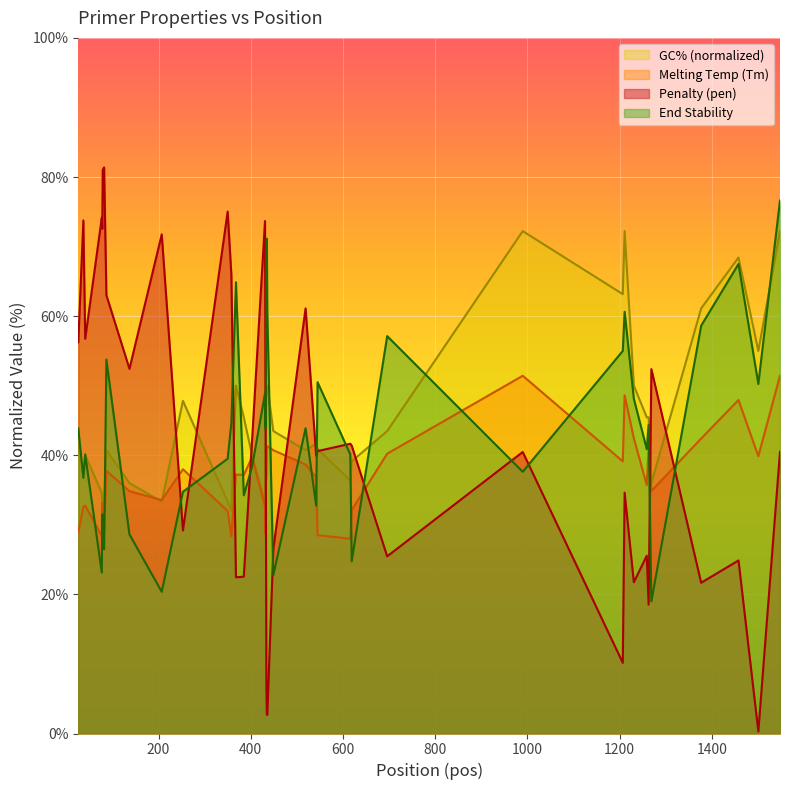

Which series has the largest range (max minus min)?

Penalty (pen)